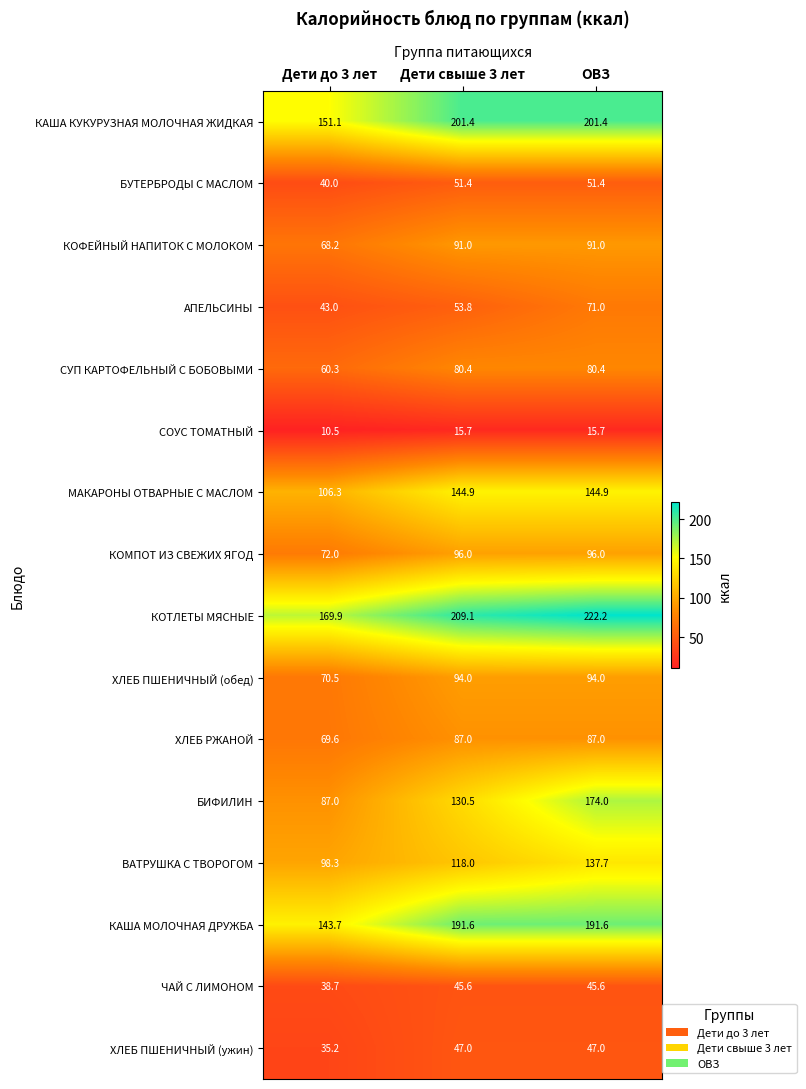

True or false: КАША КУКУРУЗНАЯ МОЛОЧНАЯ ЖИДКАЯ has a value of 201.4 at Дети свыше 3 лет.

True